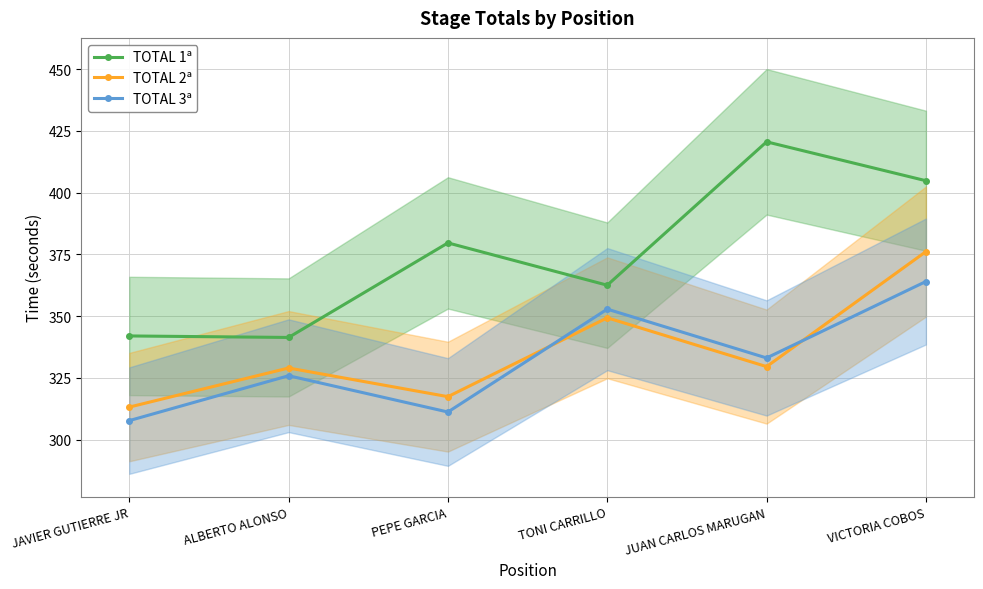

True or false: TOTAL 2ª has more than 1 points higher than both neighbors.

True